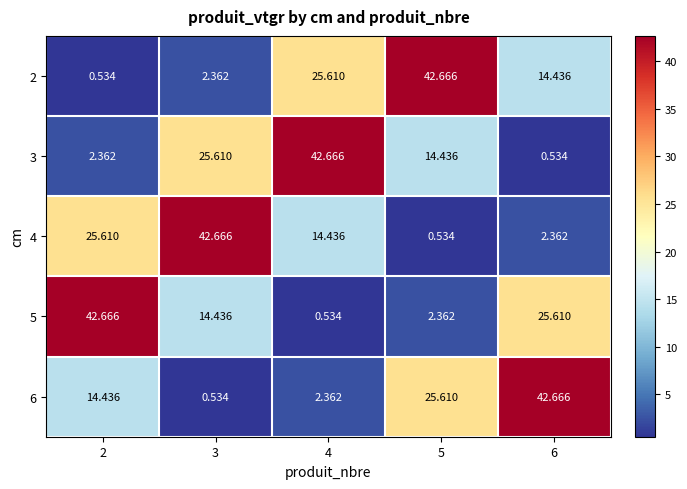

What is the total value across all series at 2?

85.6